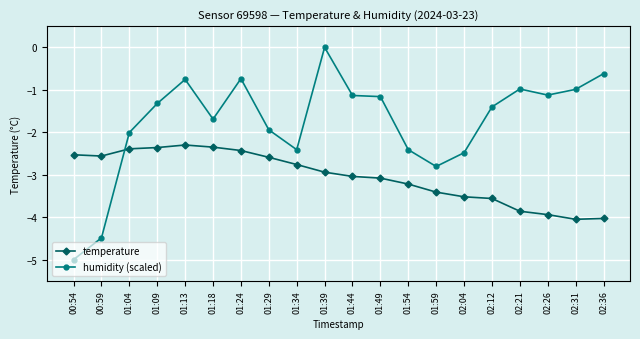

Is it true that temperature equals -2.4 at 01:24?

True